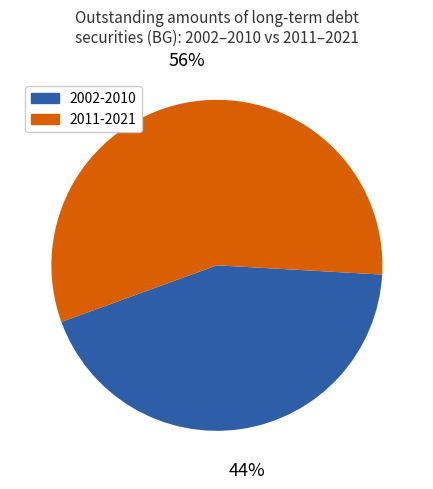

To the nearest percent, what is the average slice percentage?

50%